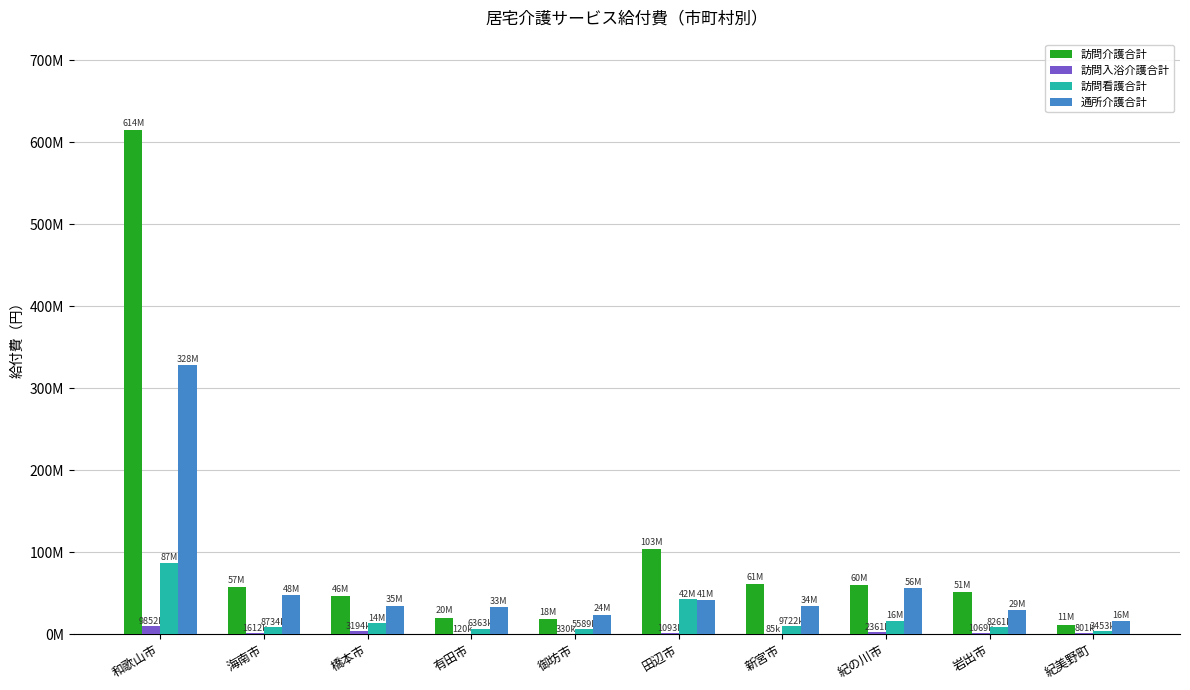

What are all the series names shown in the legend?

訪問介護合計, 訪問入浴介護合計, 訪問看護合計, 通所介護合計